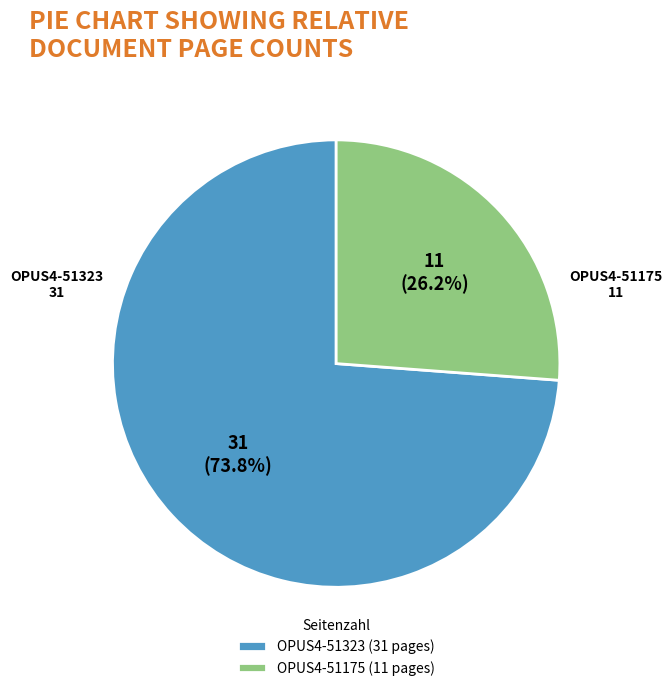

Between OPUS4-51175 and OPUS4-51323, which is larger?

OPUS4-51323